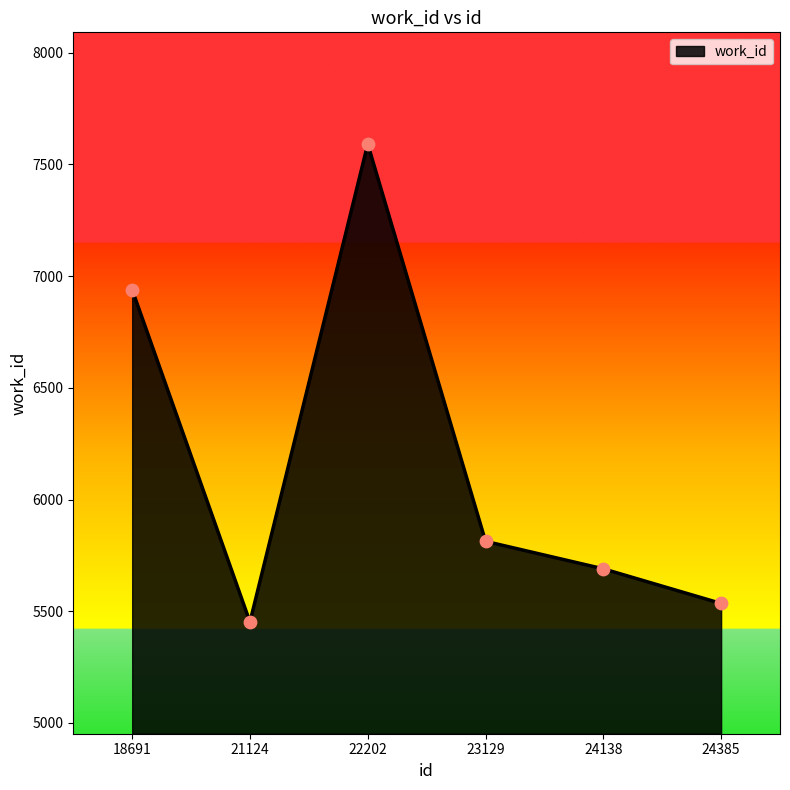

Which has a higher value, 23129 or 22202?

22202